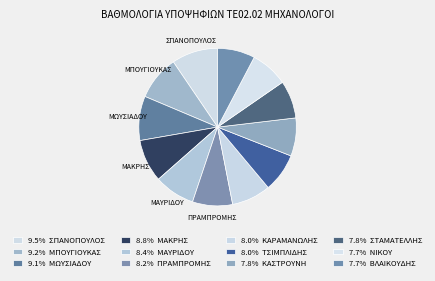

How many segments does this pie chart have?

12